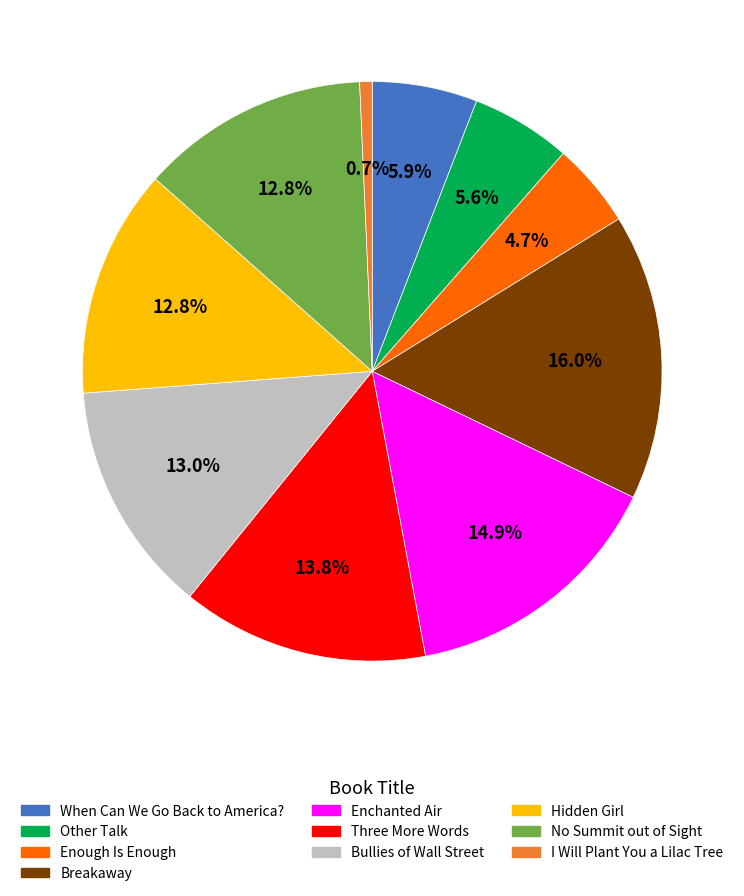

To the nearest percent, what is the difference between the largest and smallest slice percentages?

15%